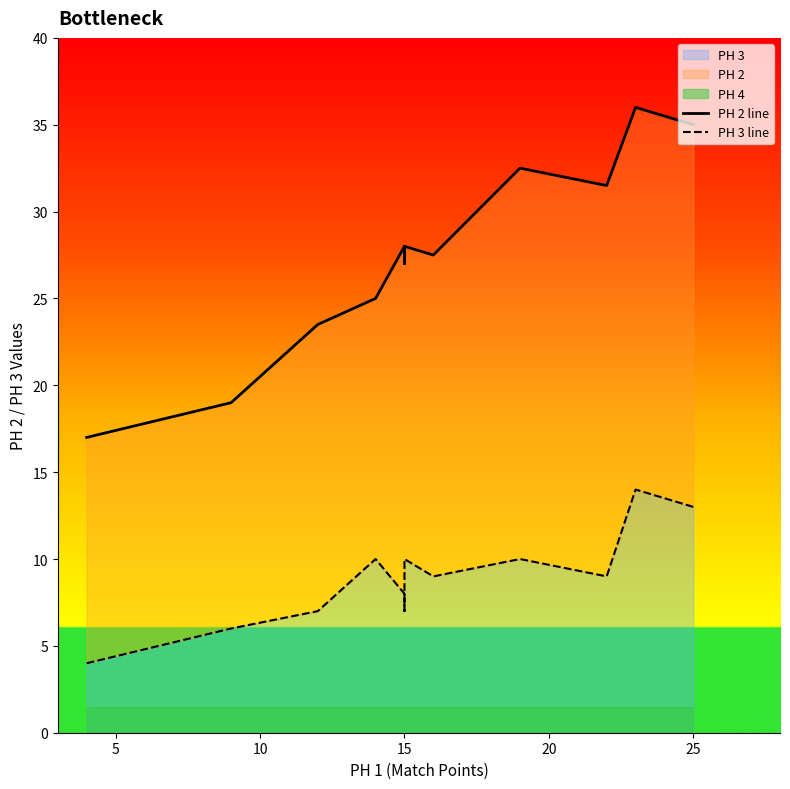

Which series has the largest total across all categories?

PH 2 line